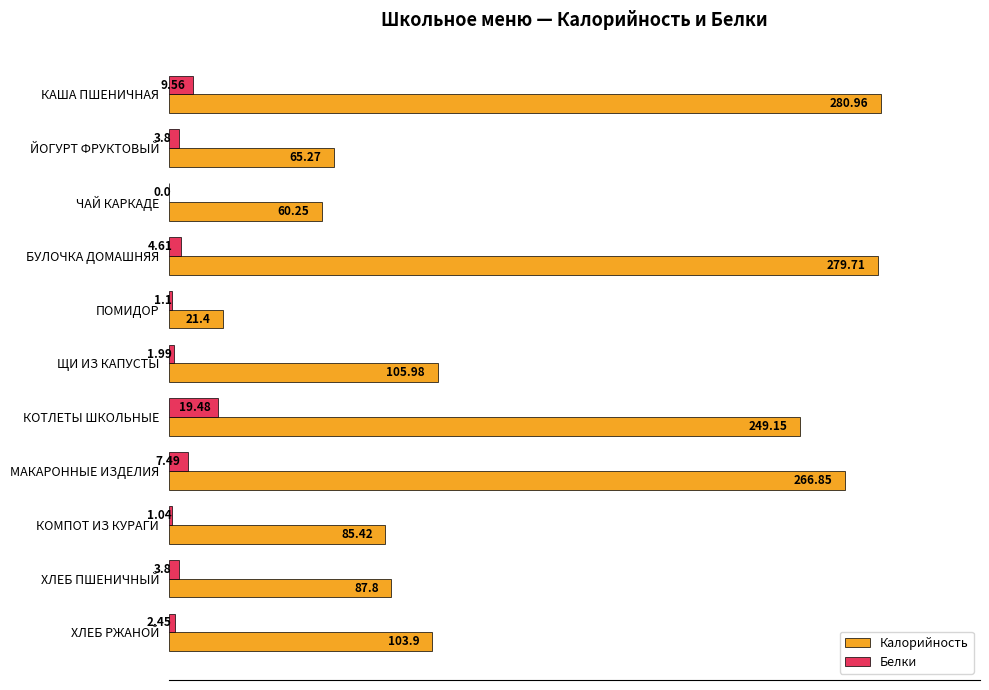

What are all the series names shown in the legend?

Калорийность, Белки